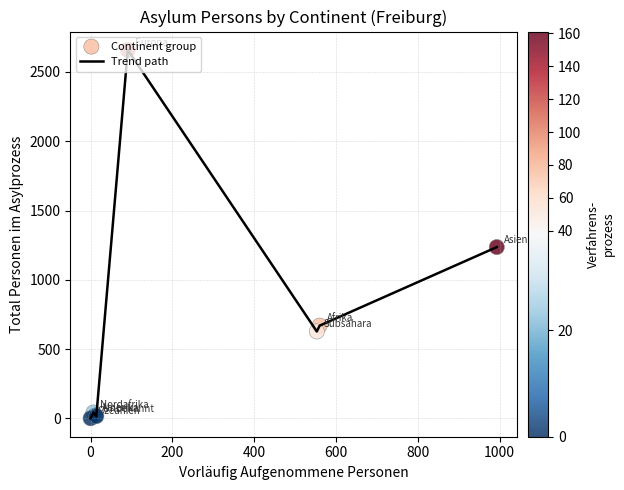

True or false: there are more than 2 points higher than both neighbors.

False